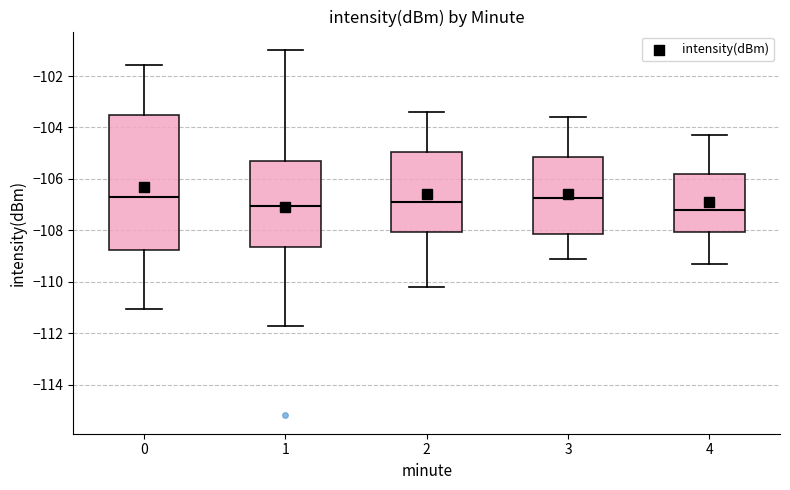

Reading left to right, transcribe this box plot: for each box, give where its median line is, the range the box spans, and where its two whiskers end, as read against the y-axis. The values are not printed on the chart, so give them approximately, as read against the axis.

0: median -106.8, box -108.8 to -103.6, whiskers -111.0 to -101.6
1: median -107.0, box -108.6 to -105.2, whiskers -111.8 to -101.0
2: median -106.8, box -108.0 to -105.0, whiskers -110.2 to -103.4
3: median -106.8, box -108.2 to -105.2, whiskers -109.0 to -103.6
4: median -107.2, box -108.0 to -105.8, whiskers -109.2 to -104.2